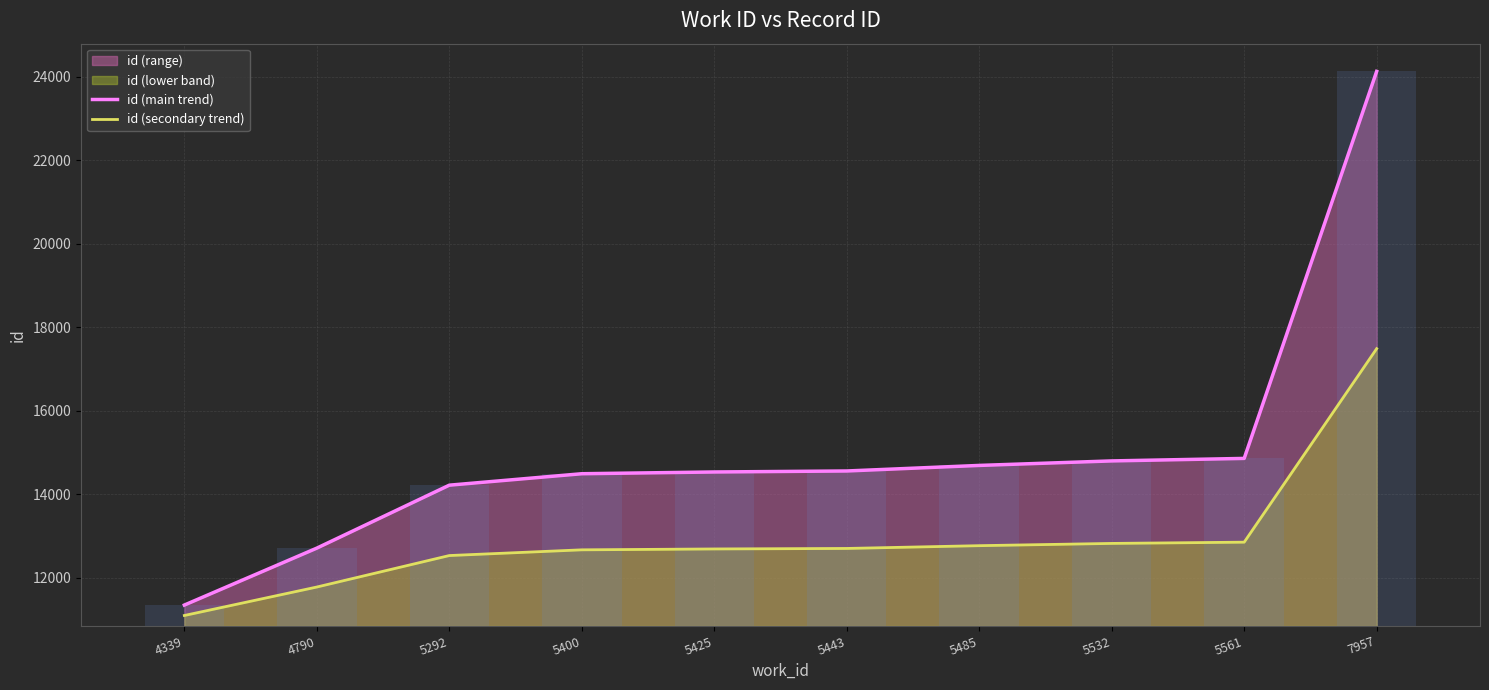

List the series in order of their overall mean, lowest first.

id (secondary trend), id (main trend)